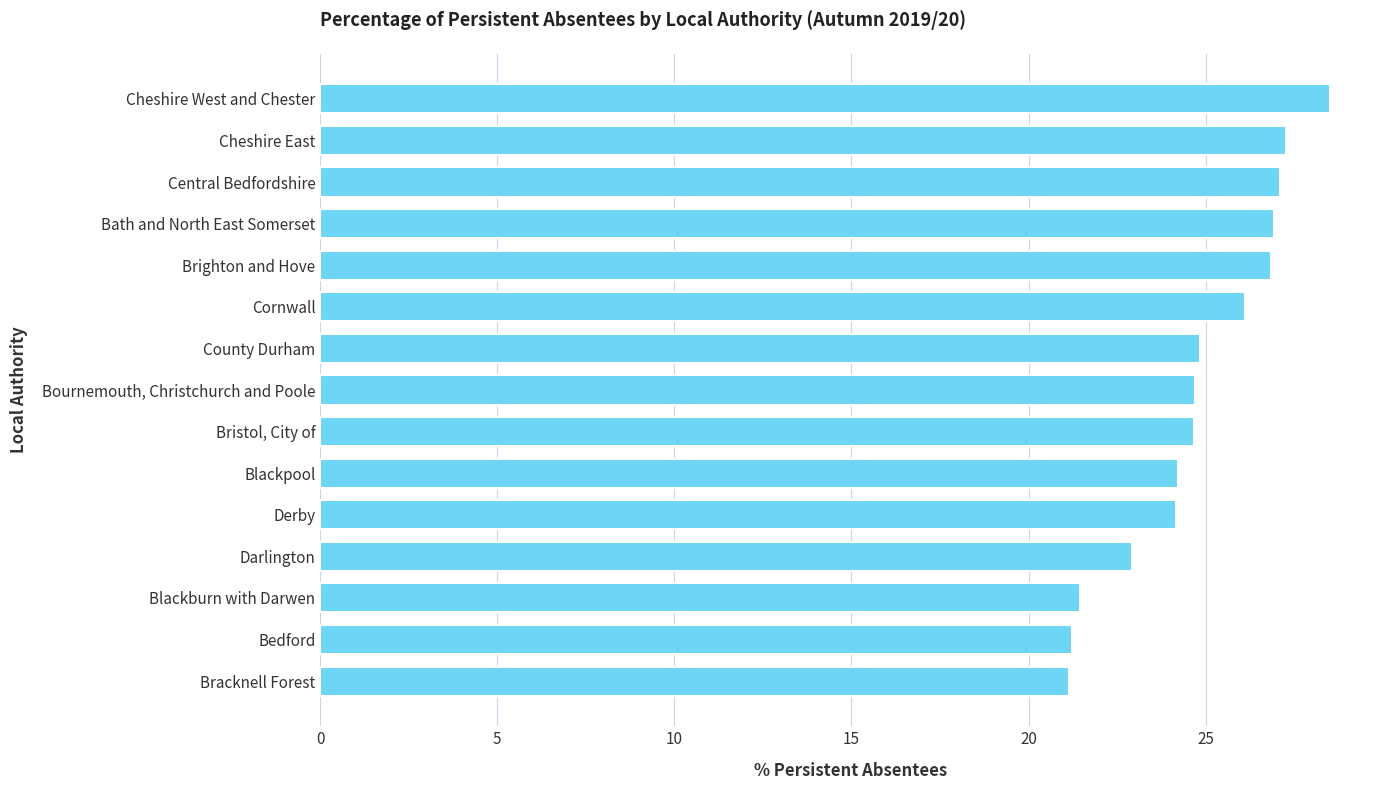

Approximately how many times larger is the value at Blackpool compared to Bournemouth, Christchurch and Poole?

1.0